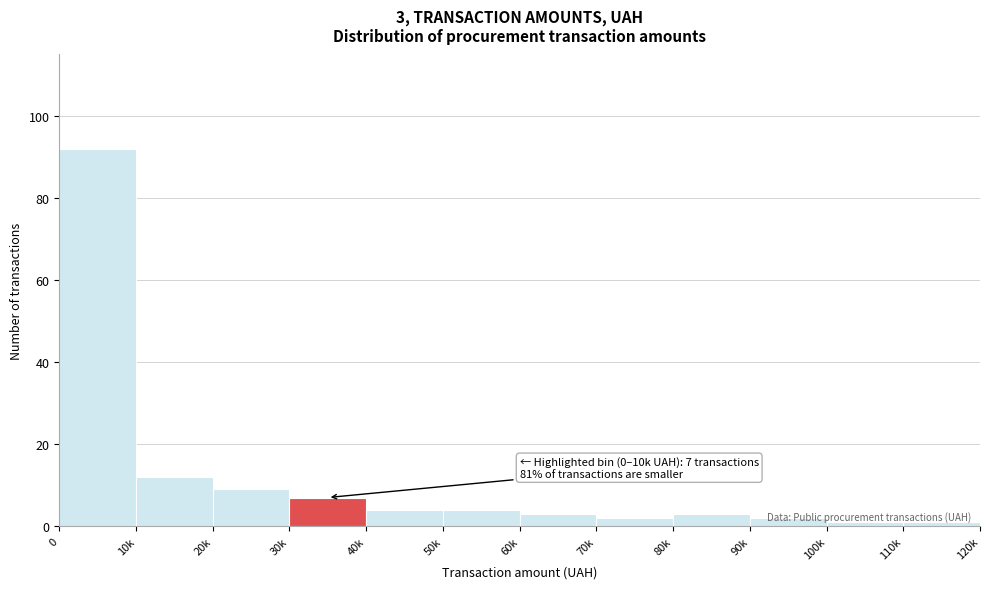

What is the label of the 11th bar from the right?

10k